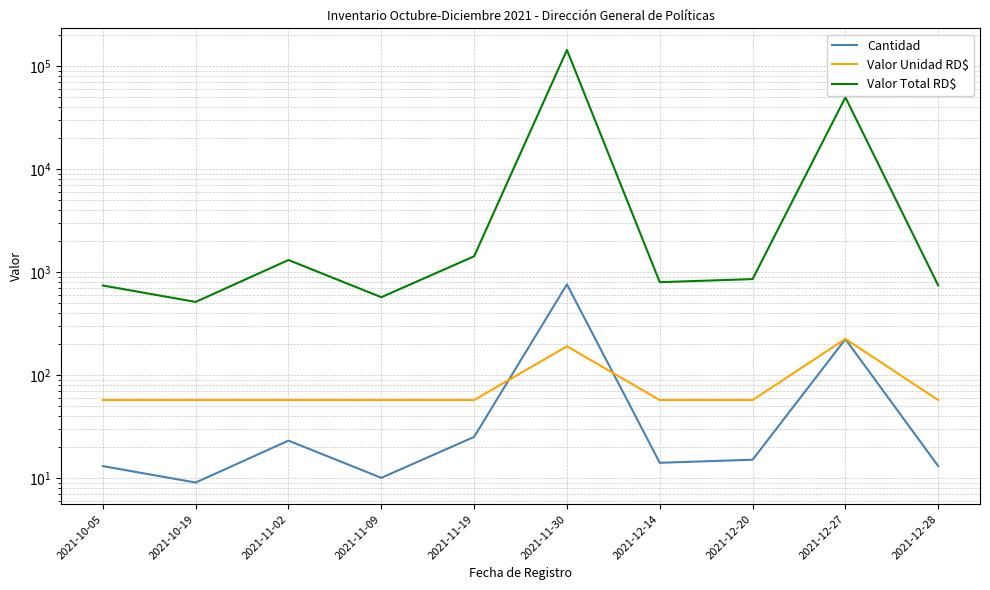

Where does the Valor Total RD$ series first go above 855?

2021-11-02